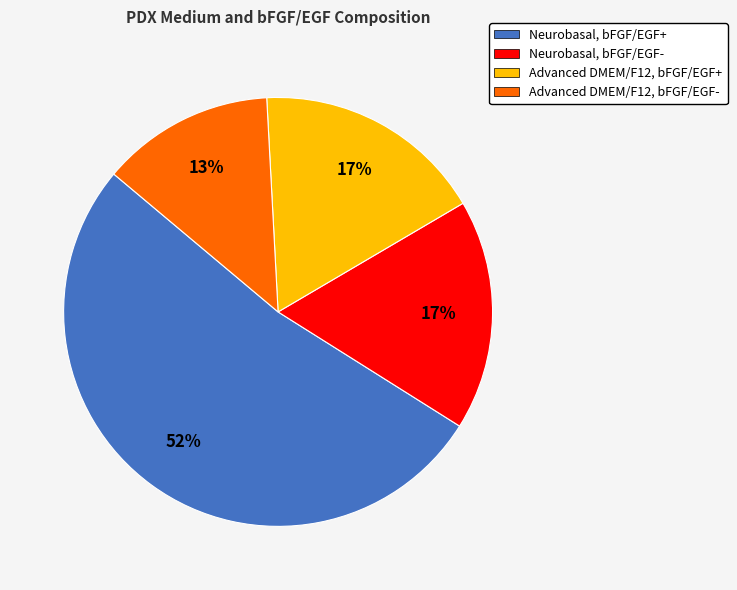

To the nearest percent, what is the average slice percentage?

25%